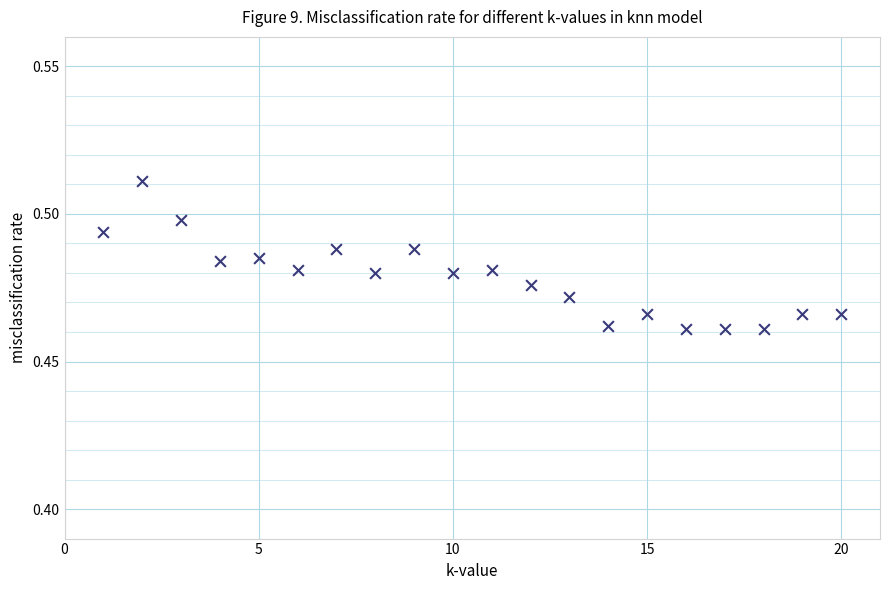

What is the range of X values (max minus min)?

19.0